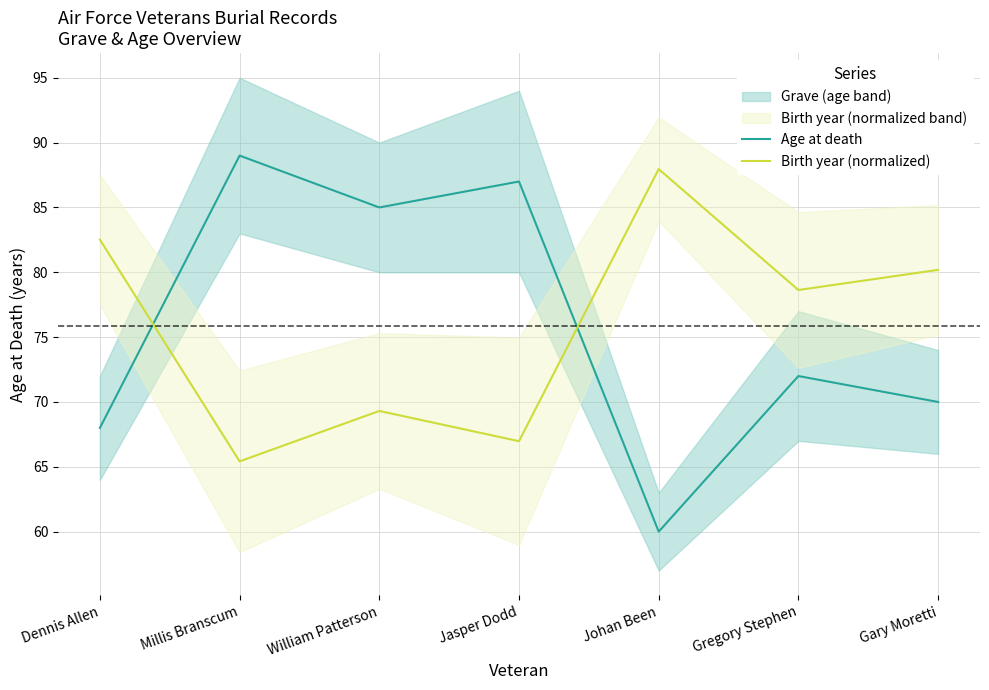

At which label is Age at death closest to 74?

Gregory Stephen